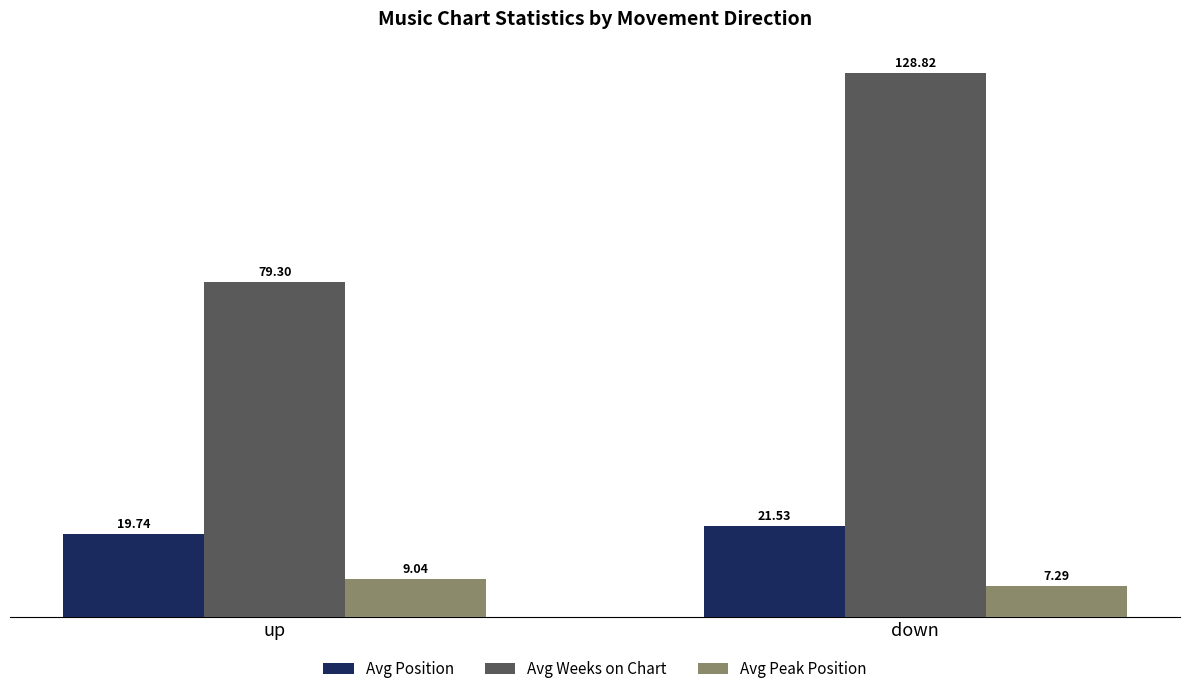

What is the spread (max minus min) of values at up?

70.3